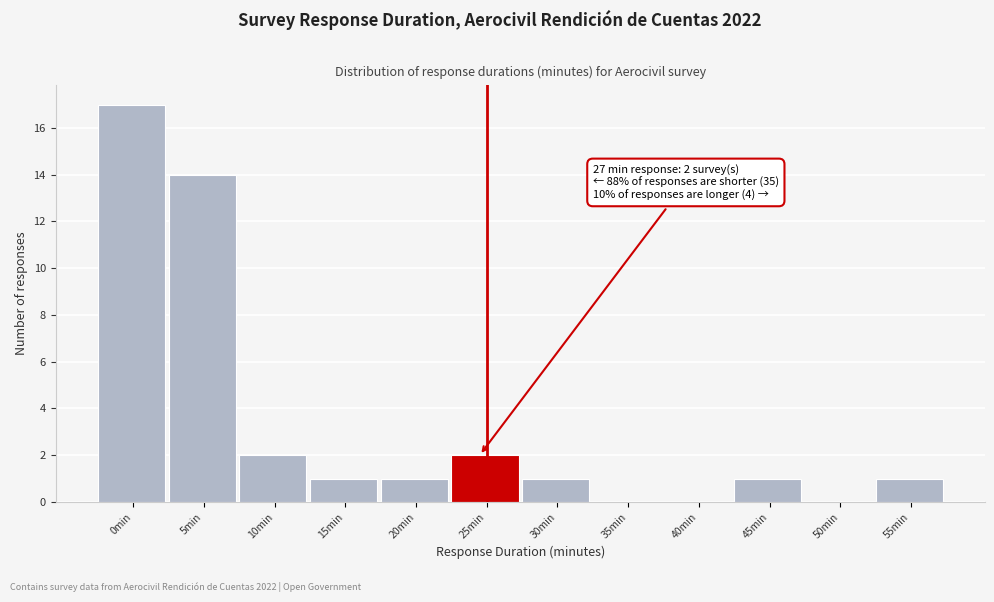

Reading left to right, list all the values displayed in this chart.

0min=17	5min=14	10min=2	15min=1	20min=1	25min=2	30min=1	35min=0	40min=0	45min=1	50min=0	55min=1